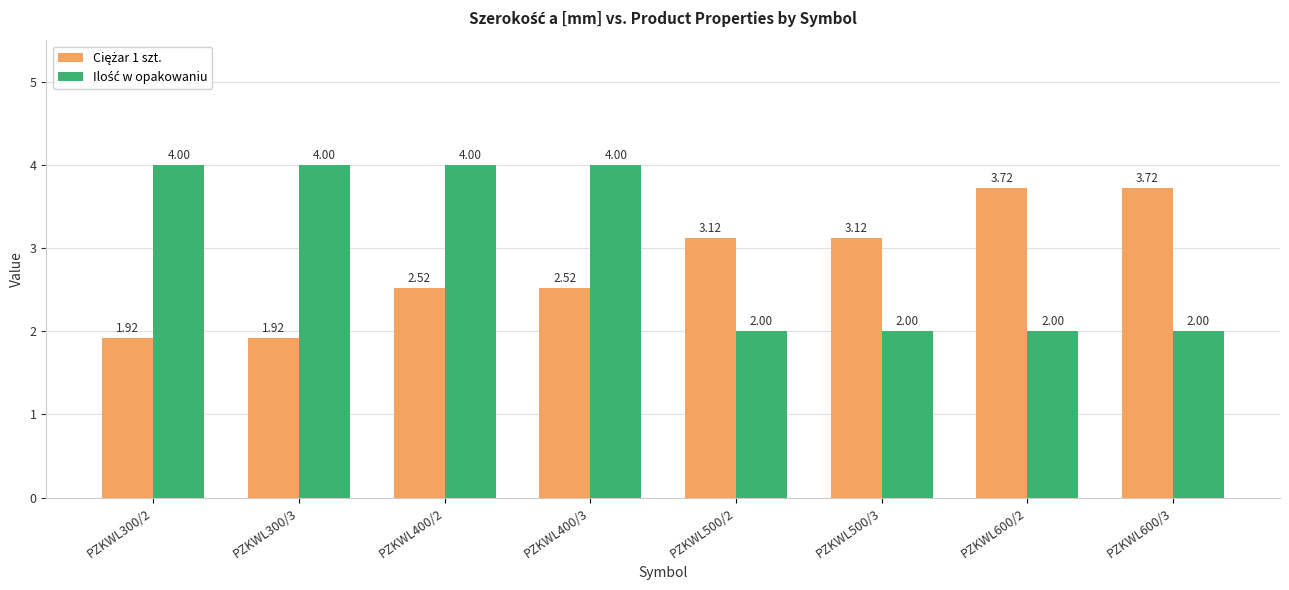

Are the bars grouped side by side (vs. stacked)?

Yes